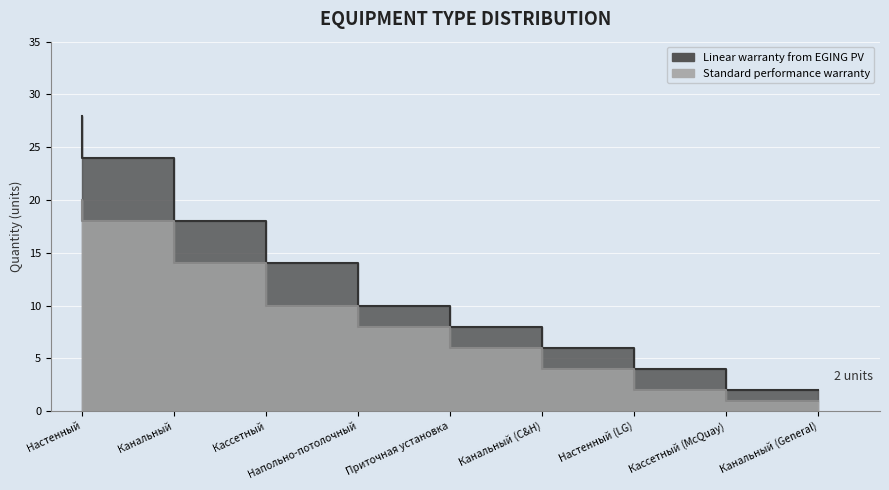

What is the average value of the Linear warranty from EGING PV series?

13